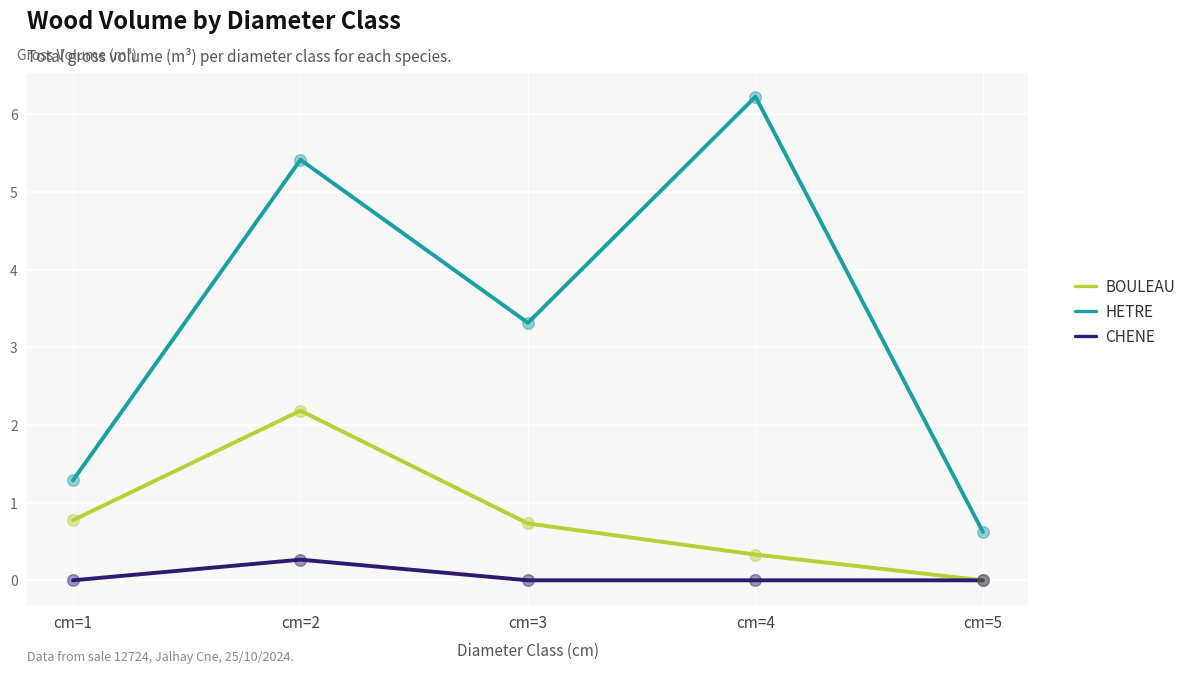

What are all the series names shown in the legend?

BOULEAU, HETRE, CHENE